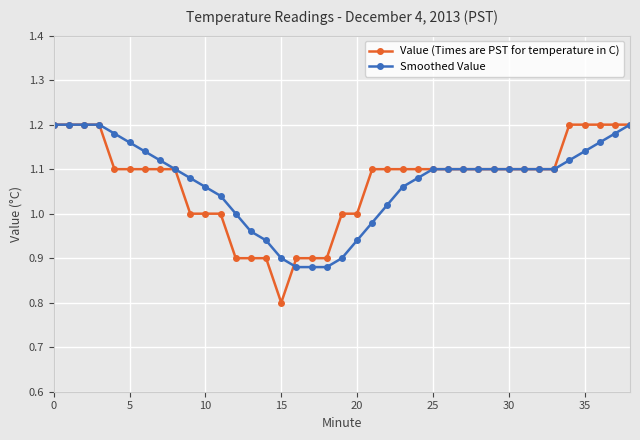

What is the sum of all Value (Times are PST for temperature in C) values?

41.8